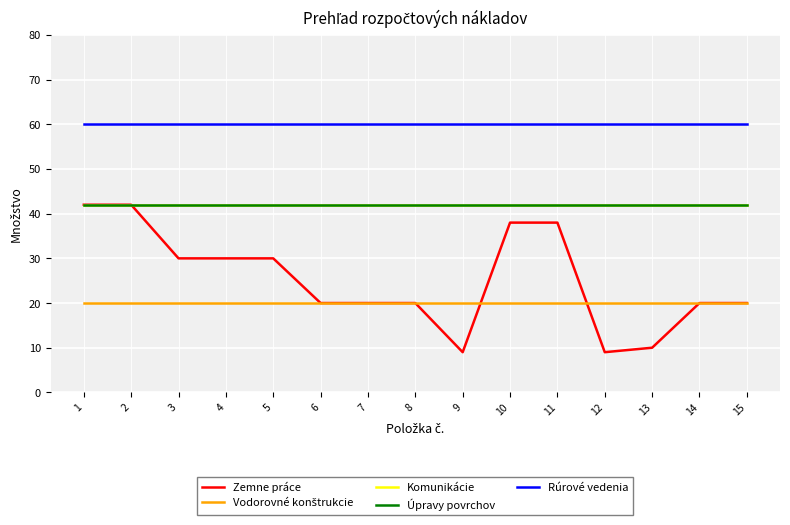

Is this an area chart (filled region under the line)?

No